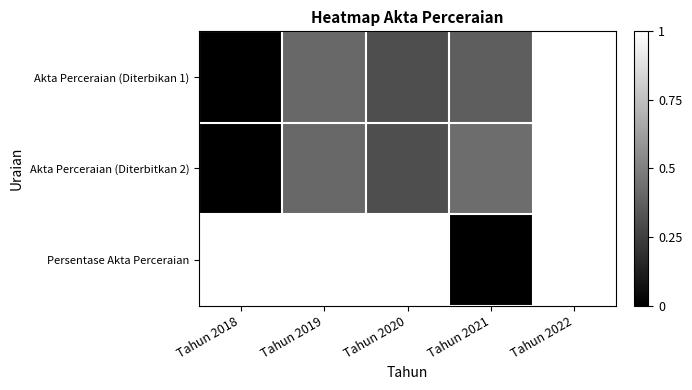

Rank the series by their maximum value, from highest to lowest.

Akta Perceraian (Diterbikan 1), Akta Perceraian (Diterbitkan 2), Persentase Akta Perceraian